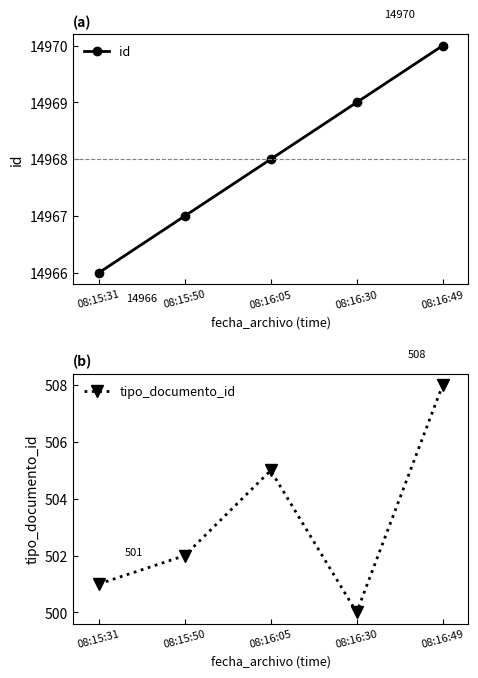

Between 08:16:05 and 08:16:49, which is larger?

08:16:49